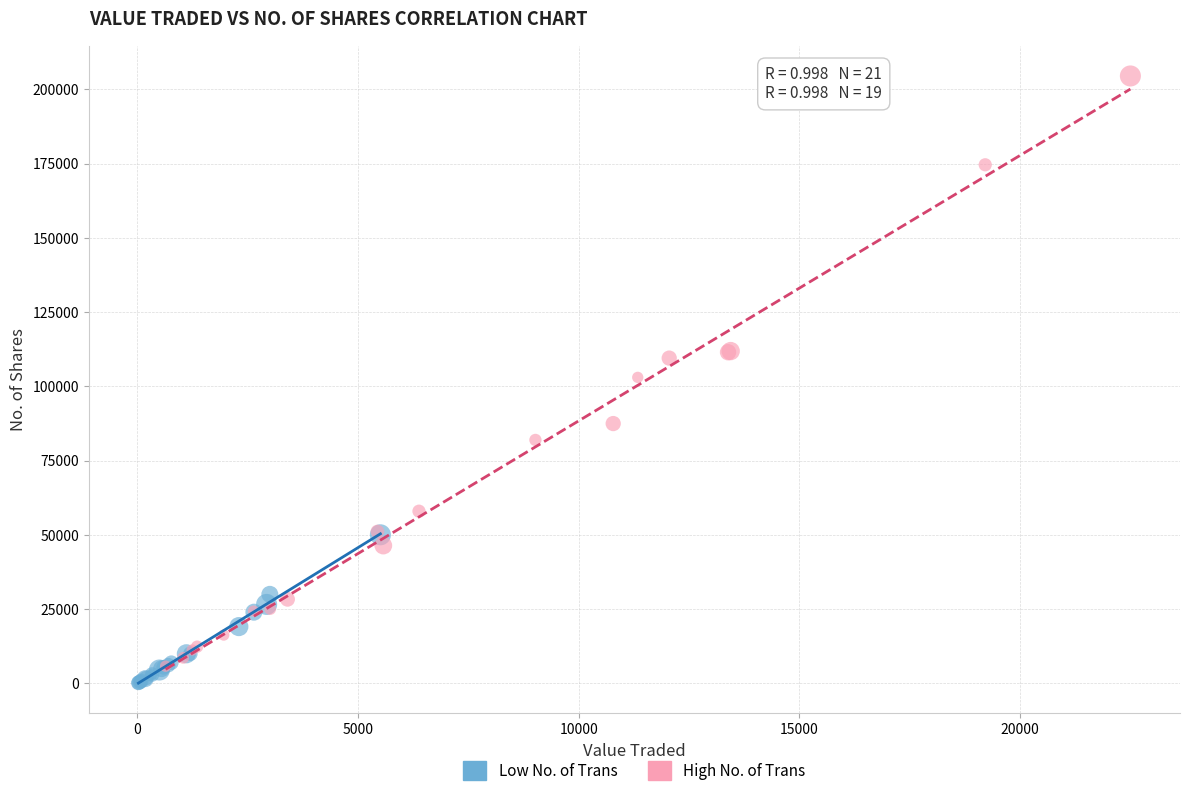

Which series has the widest spread of Y values?

High No. of Trans